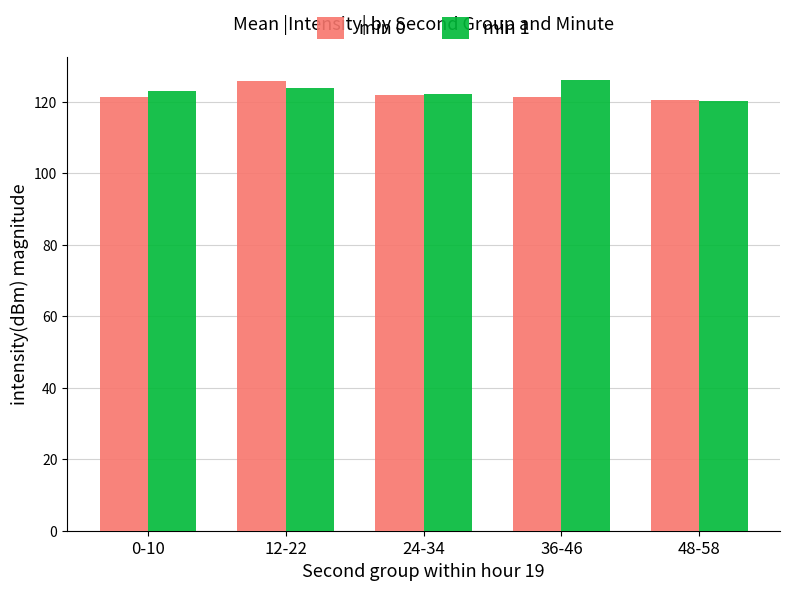

What is the value of the min 1 bar at the 3rd from the left?

122.0